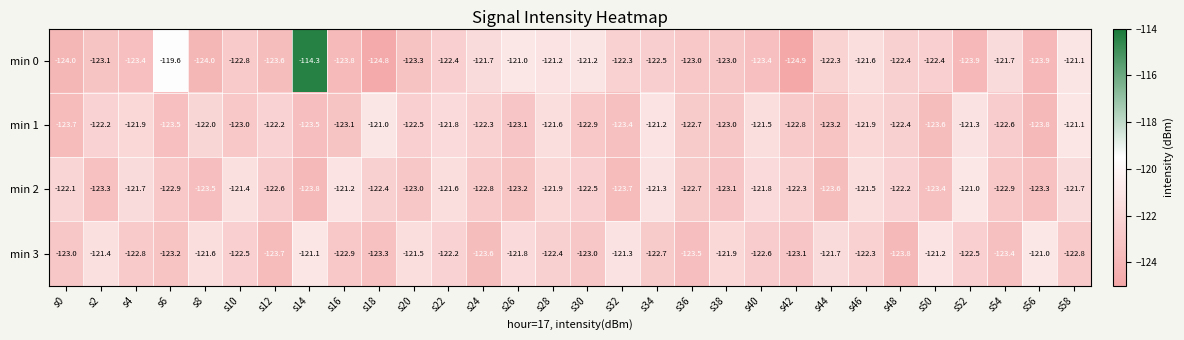

Which label corresponds to the largest value in the chart?

s14